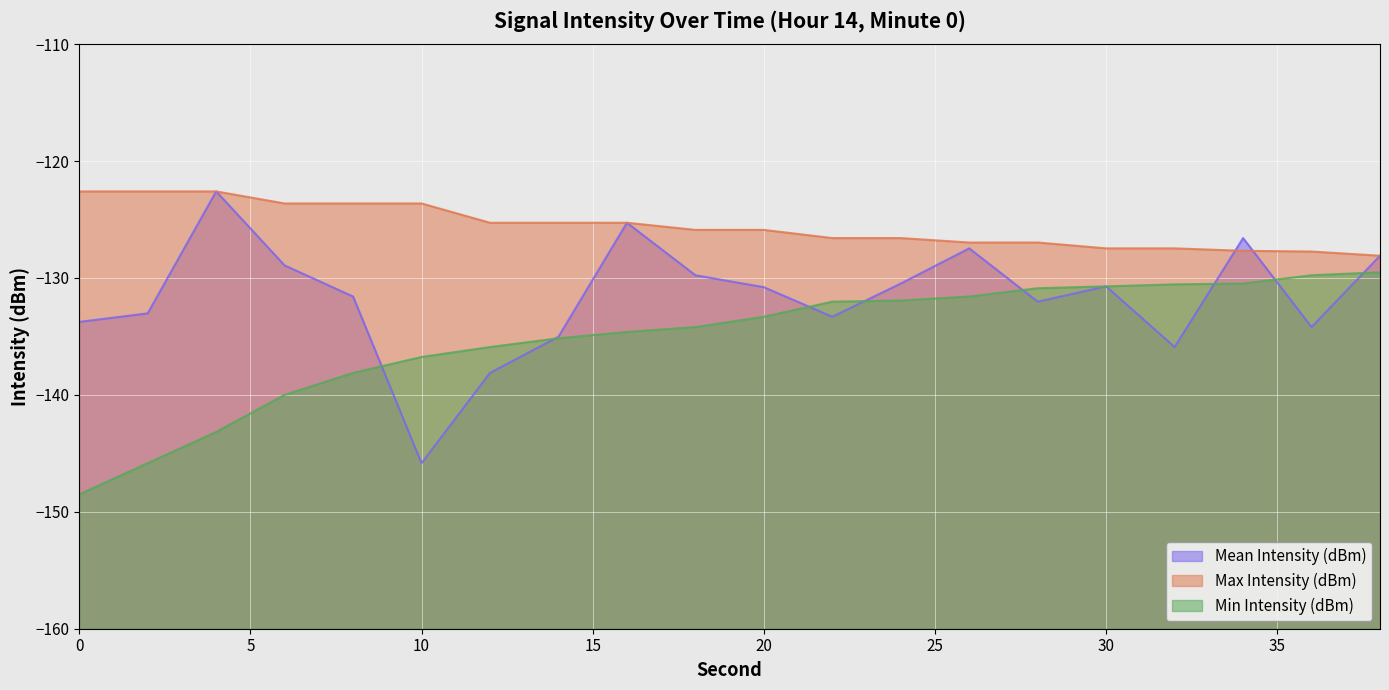

True or false: Max Intensity (dBm) has more than 1 interior local peaks.

False